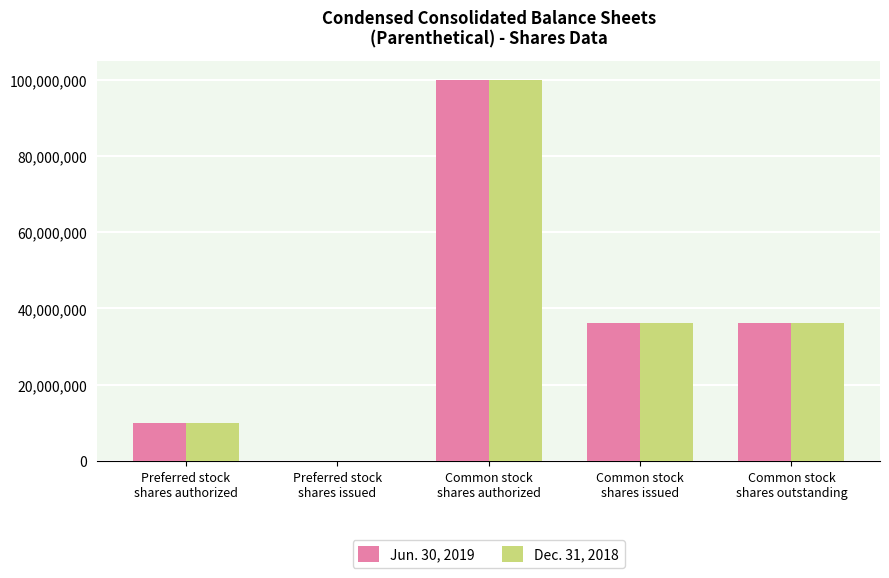

What is the maximum value shown in the chart?

100000000